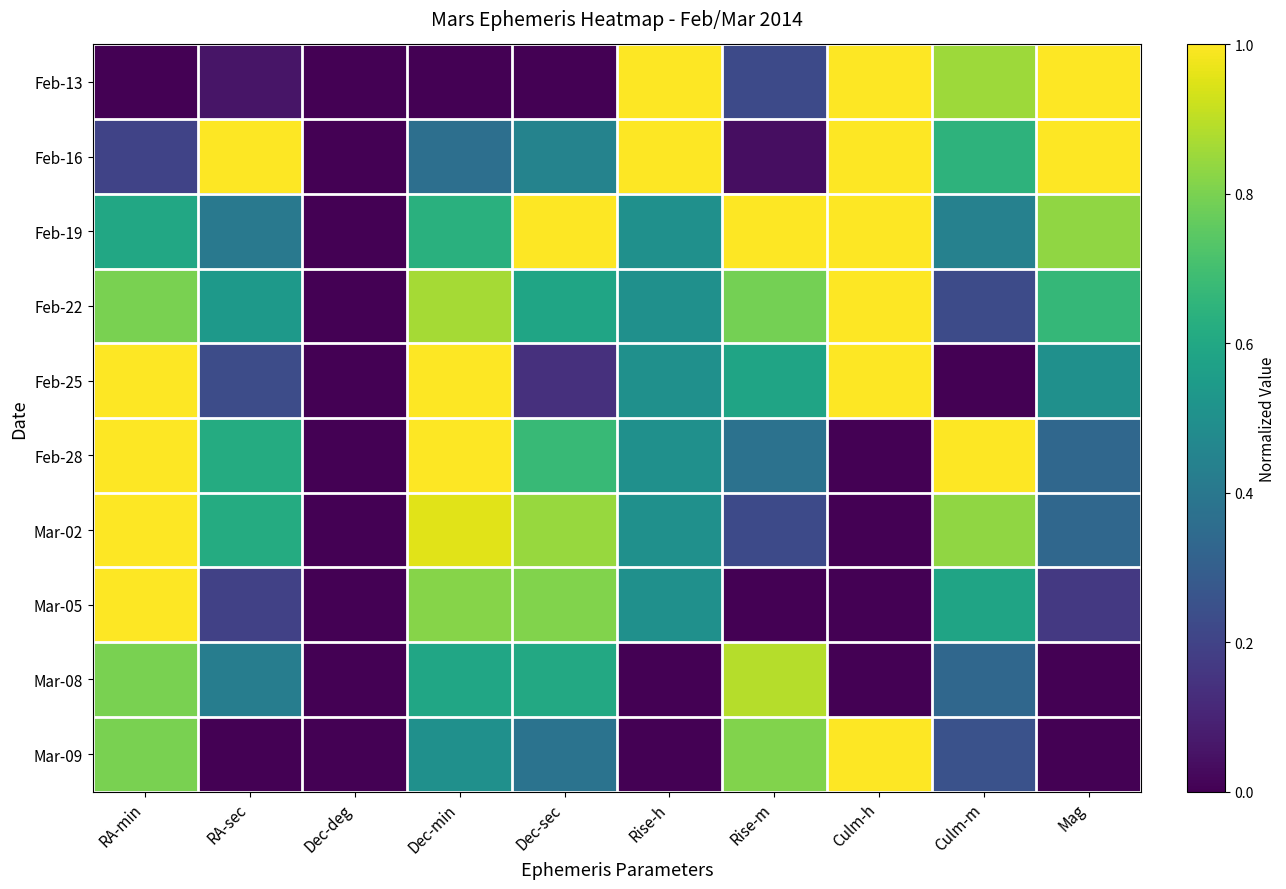

Reading left to right, what are all the values shown in this chart?

Feb-13: RA-min=0.0	RA-sec=0.1	Dec-deg=0.0	Dec-min=0.0	Dec-sec=0.0	Rise-h=1.0	Rise-m=0.2	Culm-h=1.0	Culm-m=0.9	Mag=1.0
Feb-16: RA-min=0.2	RA-sec=1.0	Dec-deg=0.0	Dec-min=0.4	Dec-sec=0.4	Rise-h=1.0	Rise-m=0.0	Culm-h=1.0	Culm-m=0.6	Mag=1.0
Feb-19: RA-min=0.6	RA-sec=0.4	Dec-deg=0.0	Dec-min=0.6	Dec-sec=1.0	Rise-h=0.5	Rise-m=1.0	Culm-h=1.0	Culm-m=0.4	Mag=0.8
Feb-22: RA-min=0.8	RA-sec=0.5	Dec-deg=0.0	Dec-min=0.9	Dec-sec=0.6	Rise-h=0.5	Rise-m=0.8	Culm-h=1.0	Culm-m=0.2	Mag=0.7
Feb-25: RA-min=1.0	RA-sec=0.2	Dec-deg=0.0	Dec-min=1.0	Dec-sec=0.1	Rise-h=0.5	Rise-m=0.6	Culm-h=1.0	Culm-m=0.0	Mag=0.5
Feb-28: RA-min=1.0	RA-sec=0.6	Dec-deg=0.0	Dec-min=1.0	Dec-sec=0.7	Rise-h=0.5	Rise-m=0.4	Culm-h=0.0	Culm-m=1.0	Mag=0.3
Mar-02: RA-min=1.0	RA-sec=0.6	Dec-deg=0.0	Dec-min=1.0	Dec-sec=0.8	Rise-h=0.5	Rise-m=0.2	Culm-h=0.0	Culm-m=0.8	Mag=0.3
Mar-05: RA-min=1.0	RA-sec=0.2	Dec-deg=0.0	Dec-min=0.8	Dec-sec=0.8	Rise-h=0.5	Rise-m=0.0	Culm-h=0.0	Culm-m=0.6	Mag=0.2
Mar-08: RA-min=0.8	RA-sec=0.4	Dec-deg=0.0	Dec-min=0.6	Dec-sec=0.6	Rise-h=0.0	Rise-m=0.9	Culm-h=0.0	Culm-m=0.3	Mag=0.0
Mar-09: RA-min=0.8	RA-sec=0.0	Dec-deg=0.0	Dec-min=0.5	Dec-sec=0.4	Rise-h=0.0	Rise-m=0.8	Culm-h=1.0	Culm-m=0.2	Mag=0.0